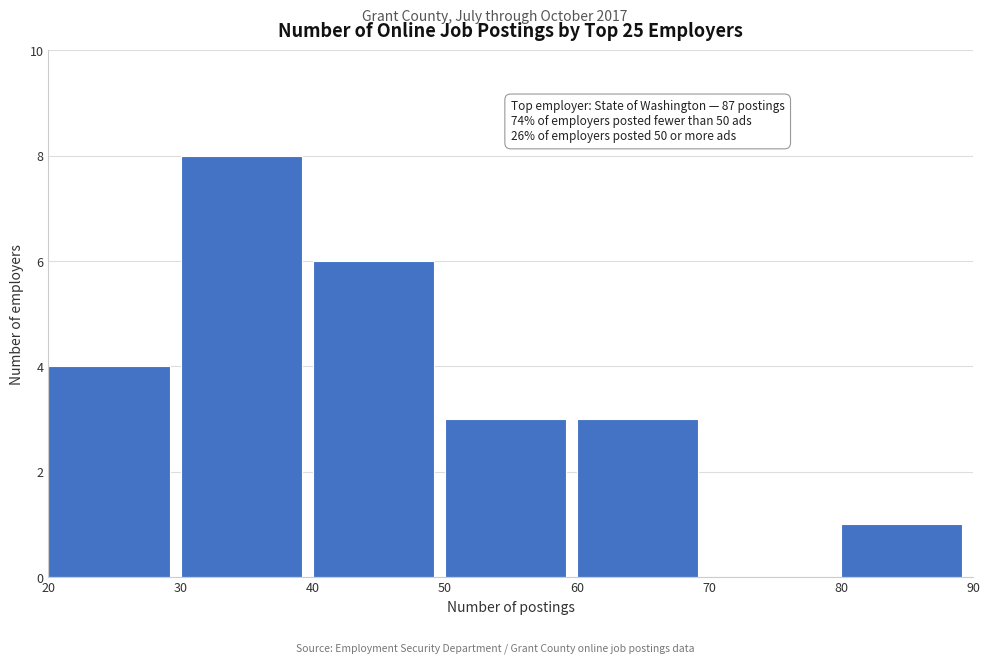

Which range on the x-axis has the tallest bar?

30 to 40